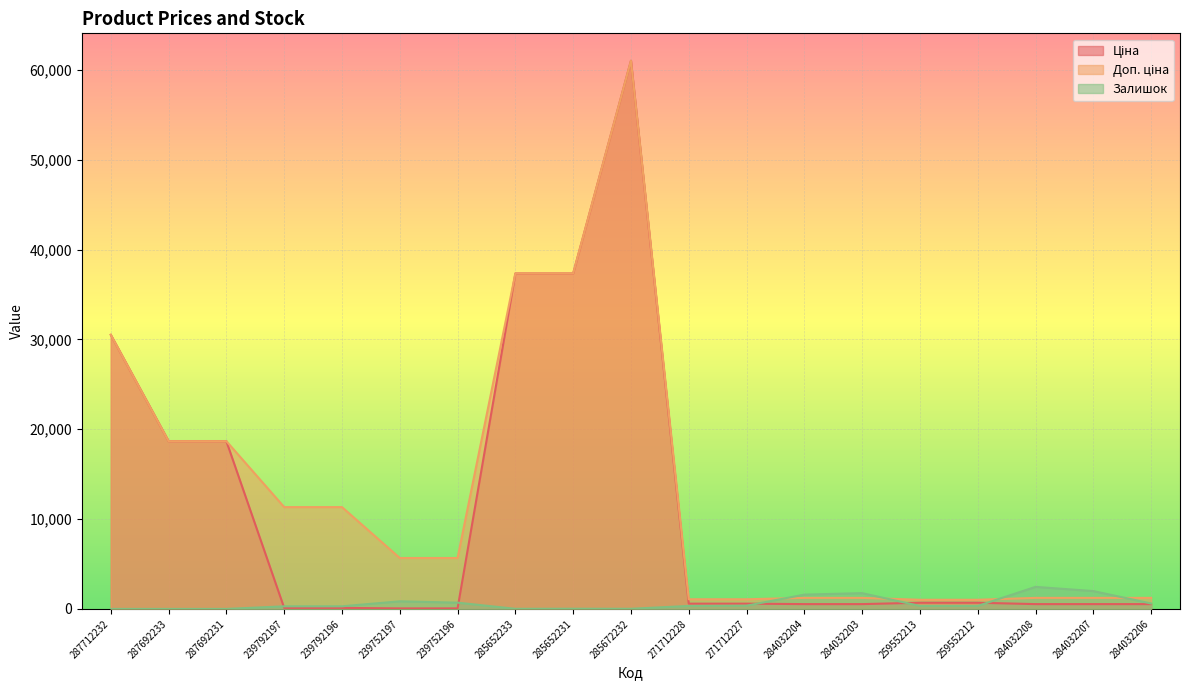

Rank the categories by Ціна value from lowest to highest.

239752197, 239752196, 239792197, 239792196, 284032204, 284032203, 284032208, 284032207, 284032206, 271712228, 271712227, 259552213, 259552212, 287692233, 287692231, 287712232, 285652233, 285652231, 285672232